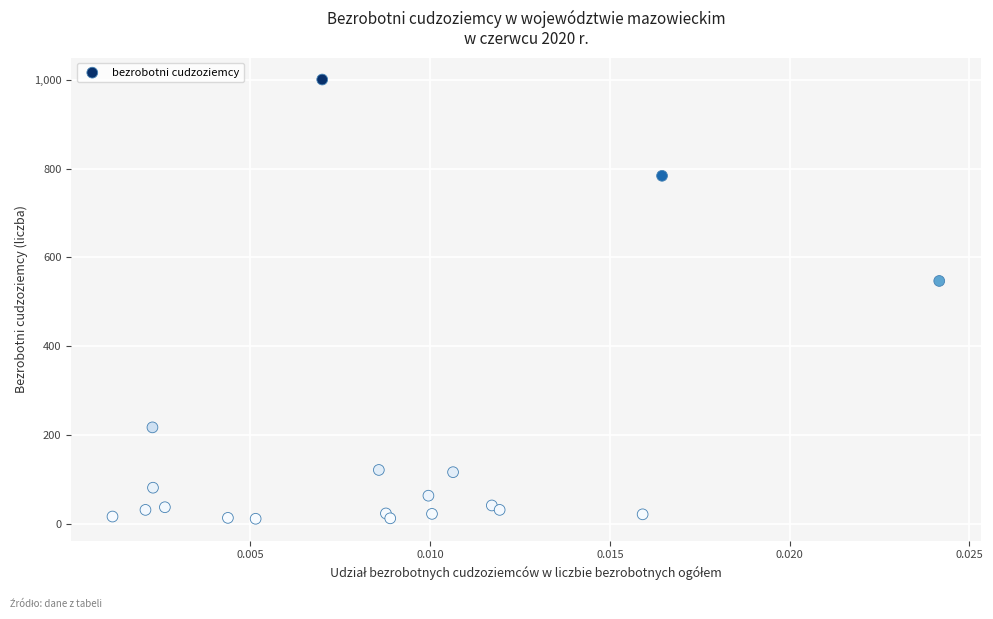

What Y value in the scatter plot is closest to 506?

547